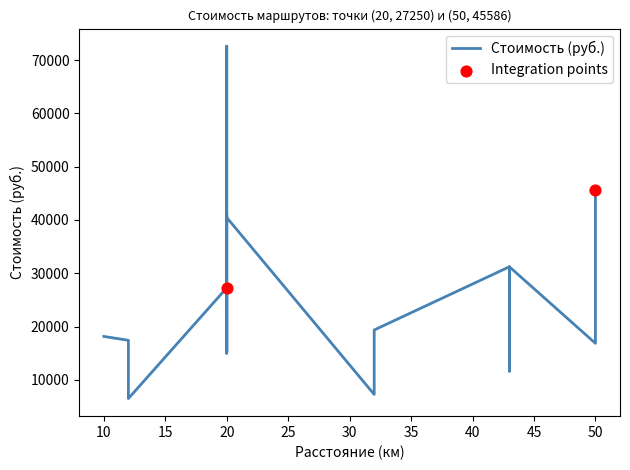

What is the change in value from 2 to 13?

-769.5